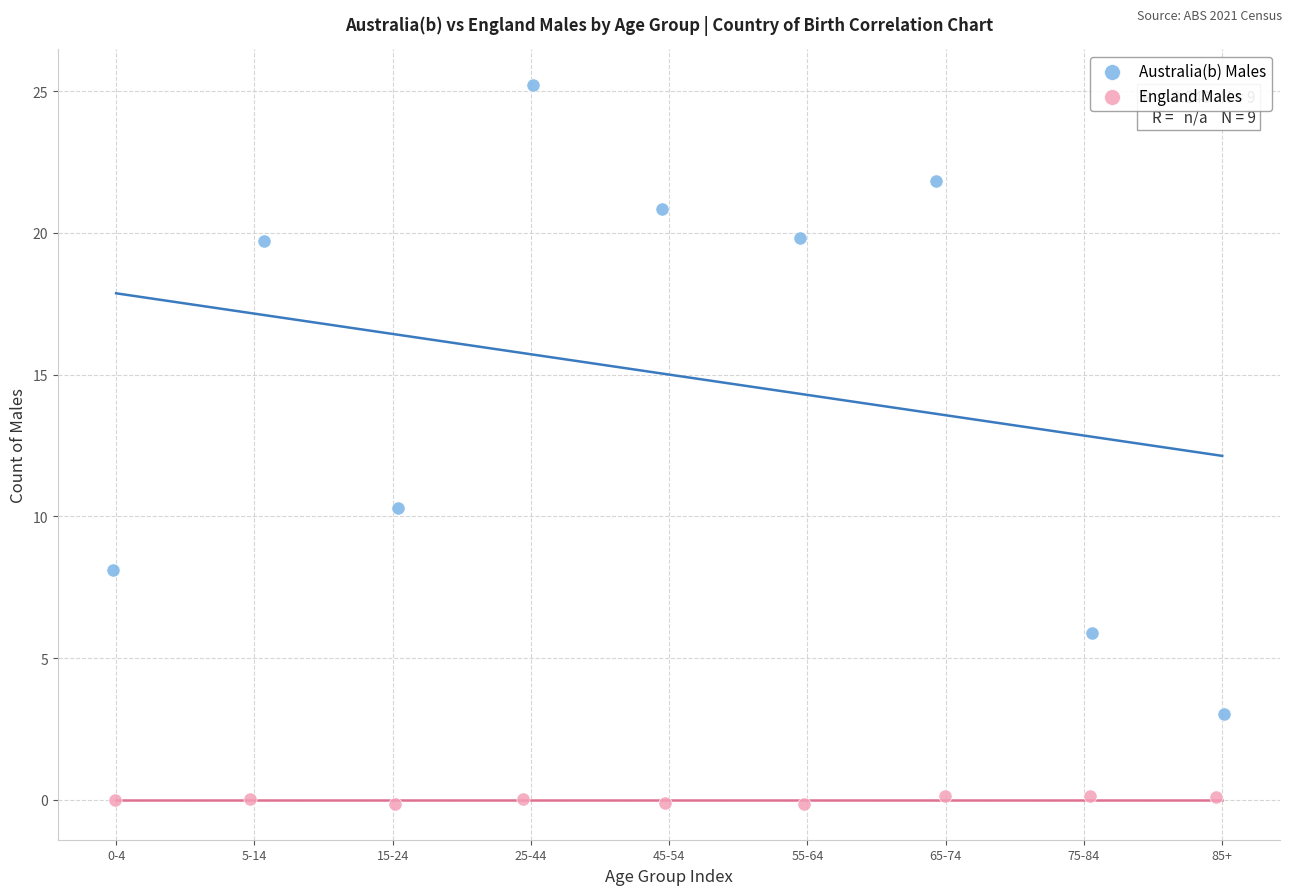

Which series contains the highest Y value?

Australia(b) Males